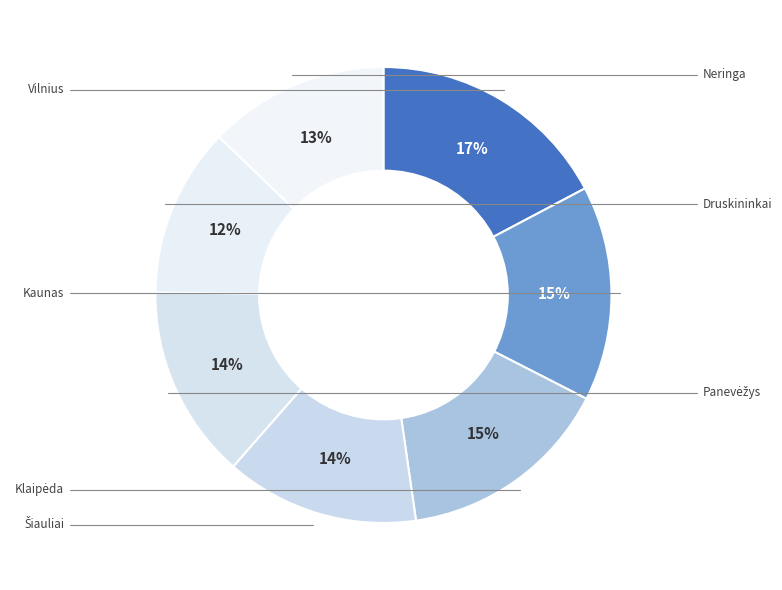

Count the number of slices in the pie.

7